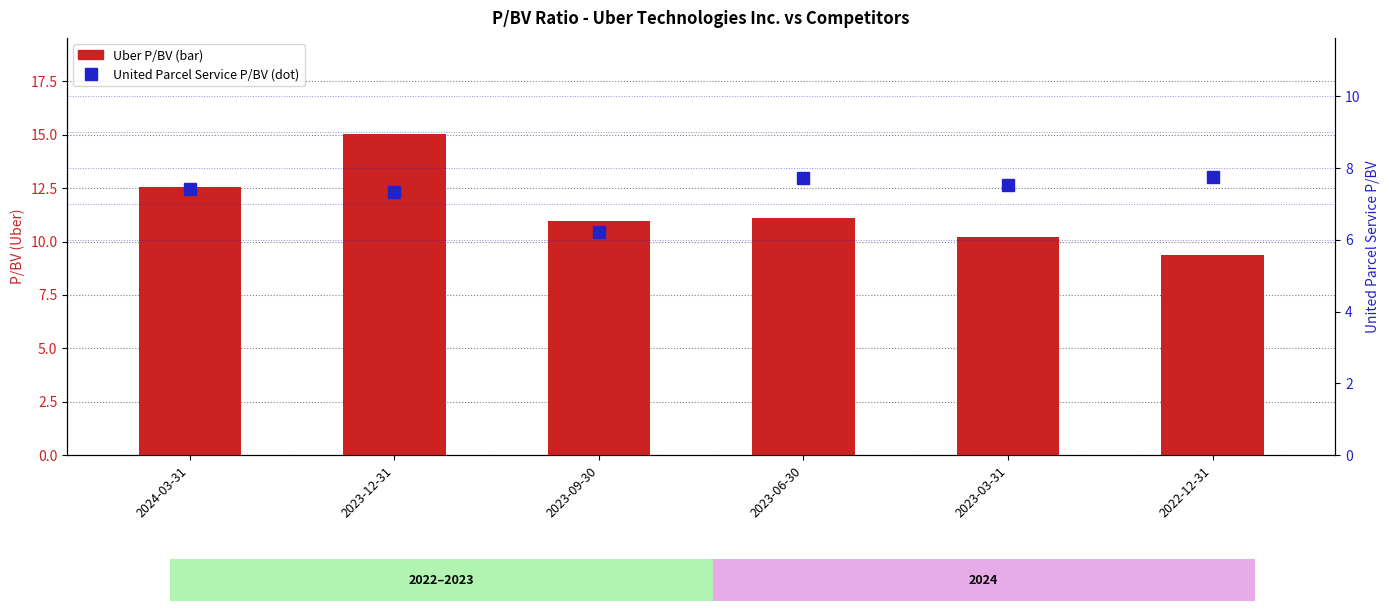

Rank the series by their average value, from highest to lowest.

Uber P/BV, United Parcel Service P/BV